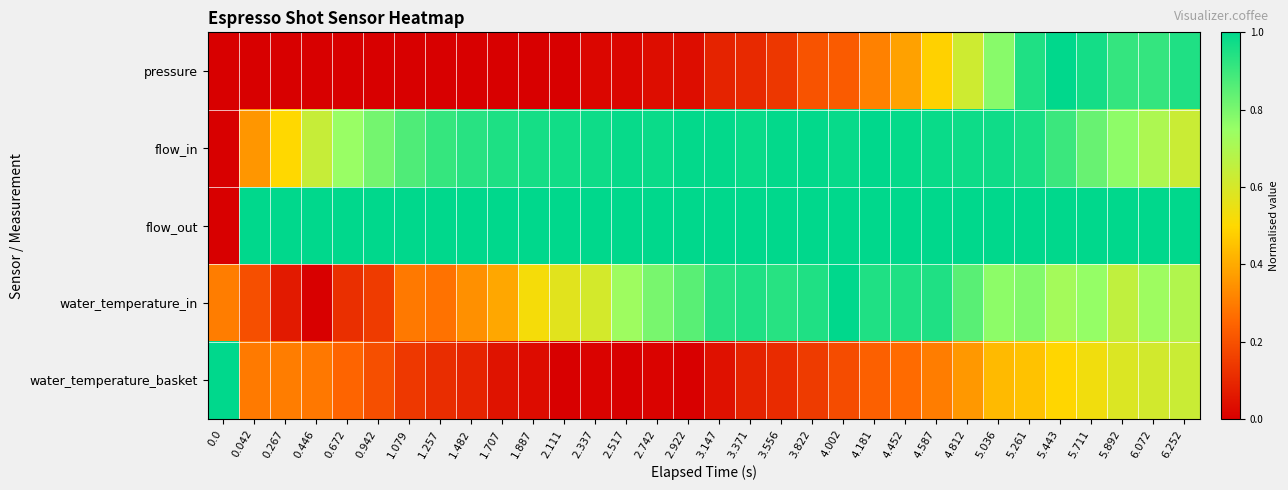

What is the spread (max minus min) of values at 5.892?

0.4